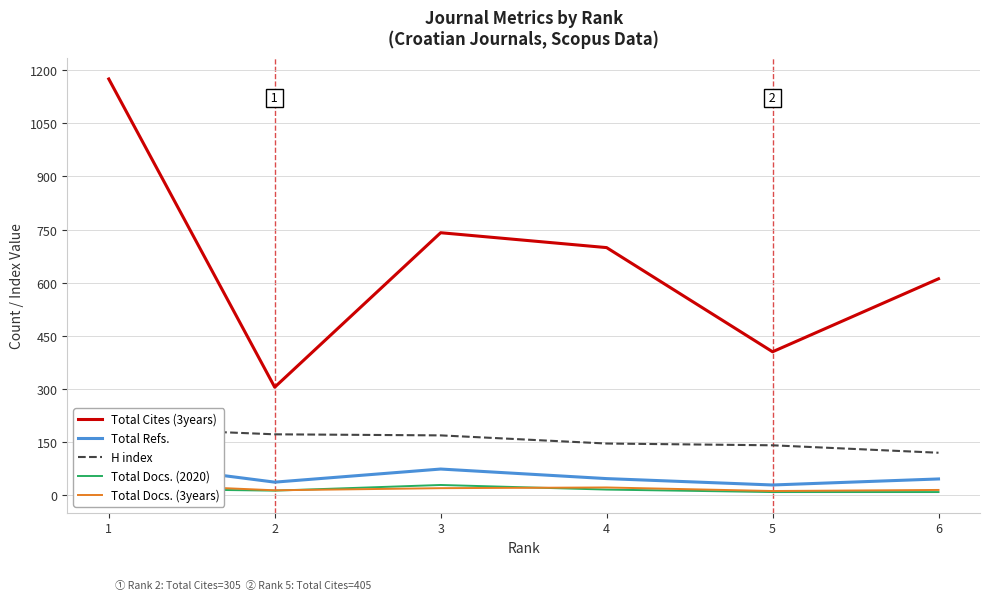

True or false: Total Docs. (2020) has a value of 6 at 6.

False